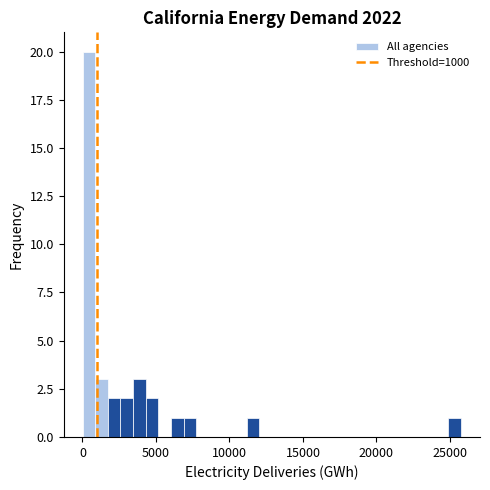

Read against the x-axis, roughly where is the centre of the tallest bar?

500